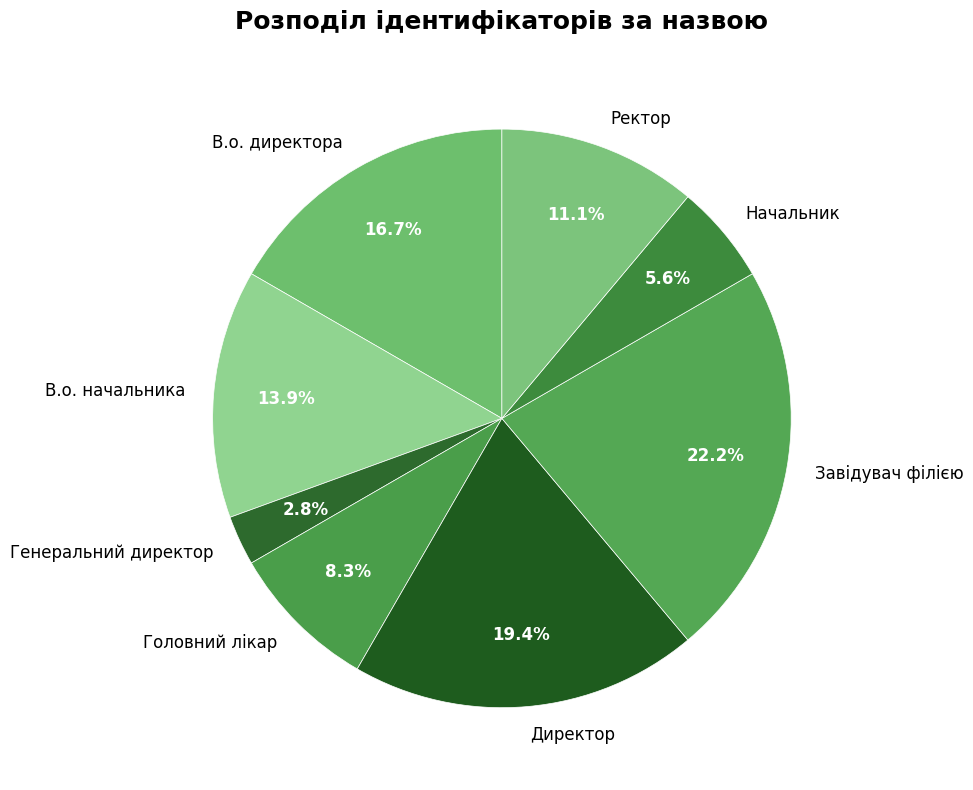

Does Начальник account for over 50% of the chart?

No